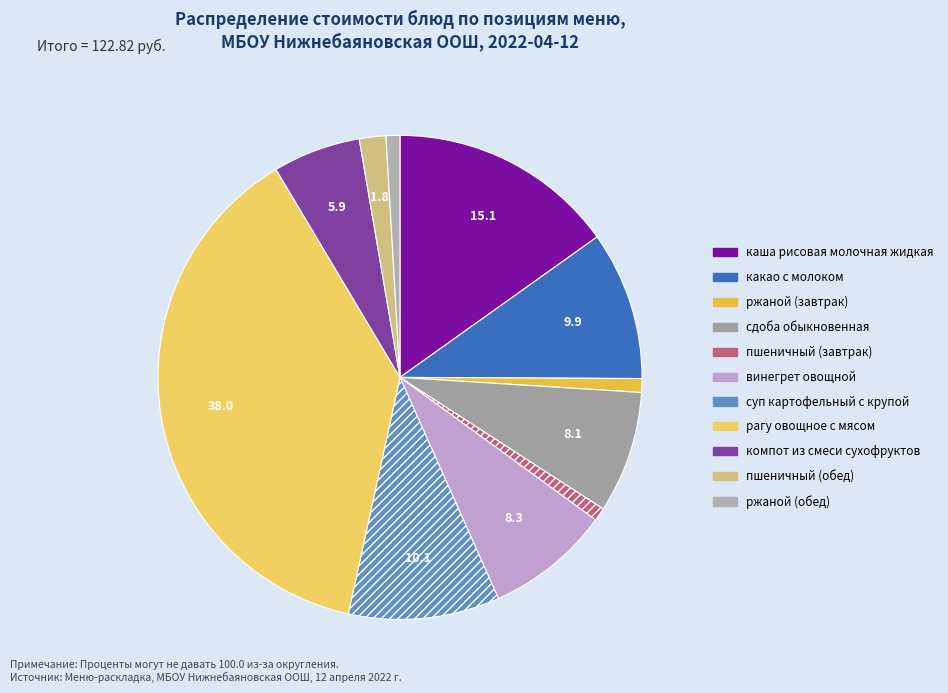

How many segments does this pie chart have?

11